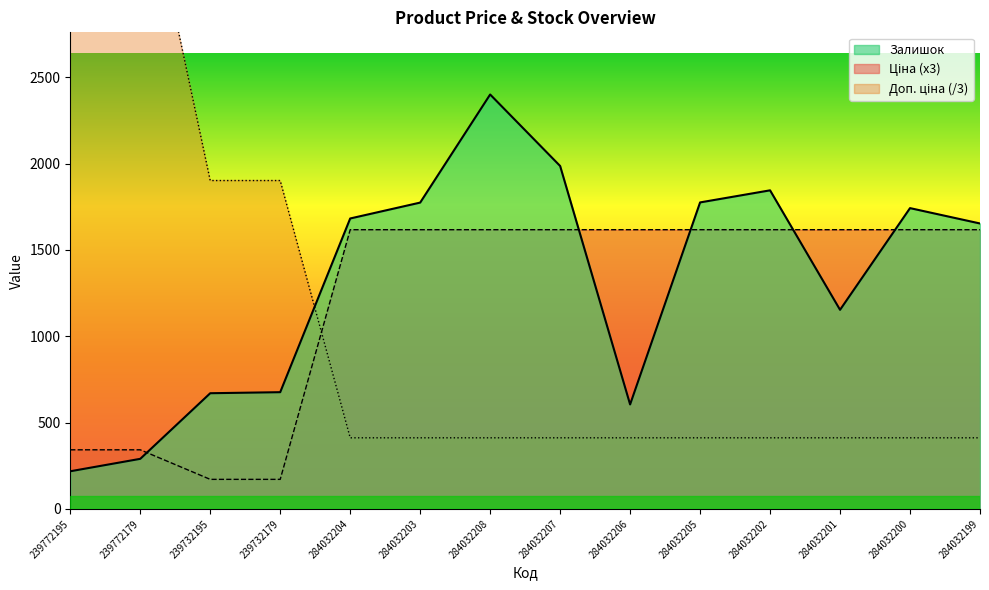

What position from the right is 284032199?

1